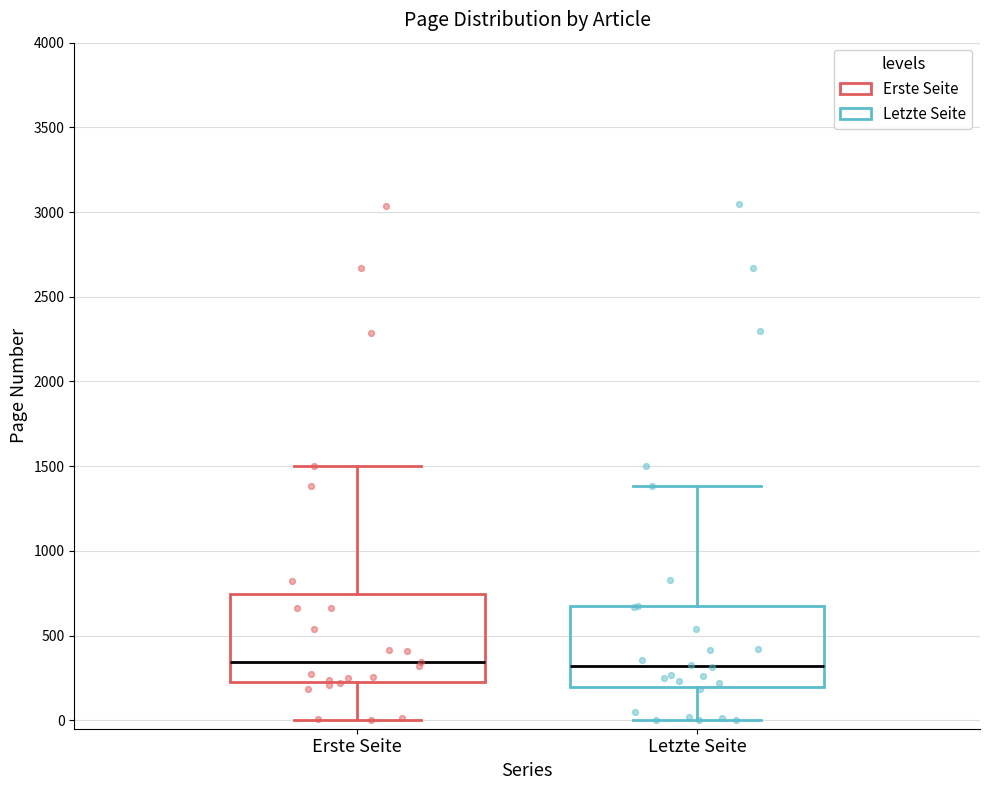

Reading left to right, transcribe this box plot: for each box, give where its median line is, the range the box spans, and where its two whiskers end, as read against the y-axis. The values are not printed on the chart, so give them approximately, as read against the axis.

Erste Seite: median 350, box 250 to 750, whiskers 0 to 1500
Letzte Seite: median 300, box 200 to 650, whiskers 0 to 1400